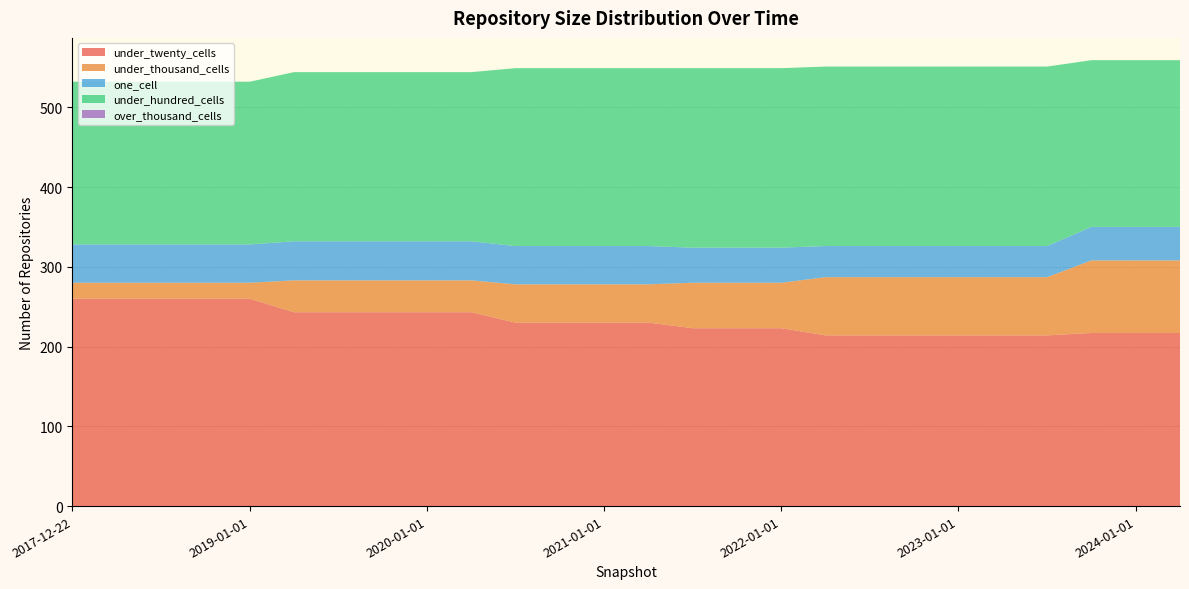

Reading right to left, extract all data points from this chart.

under_twenty_cells: 217	217	217	214	214	214	214	214	214	223	223	223	230	230	230	230	243	243	243	243	243	260	260	260	260	260
under_thousand_cells: 91	91	91	73	73	73	73	73	73	57	57	57	48	48	48	48	40	40	40	40	40	20	20	20	20	20
one_cell: 42	42	42	39	39	39	39	39	39	44	44	44	48	48	48	48	49	49	49	49	49	48	48	48	48	48
under_hundred_cells: 209	209	209	225	225	225	225	225	225	225	225	225	223	223	223	223	212	212	212	212	212	204	204	204	204	204
over_thousand_cells: 0	0	0	0	0	0	0	0	0	0	0	0	0	0	0	0	0	0	0	0	0	0	0	0	0	0